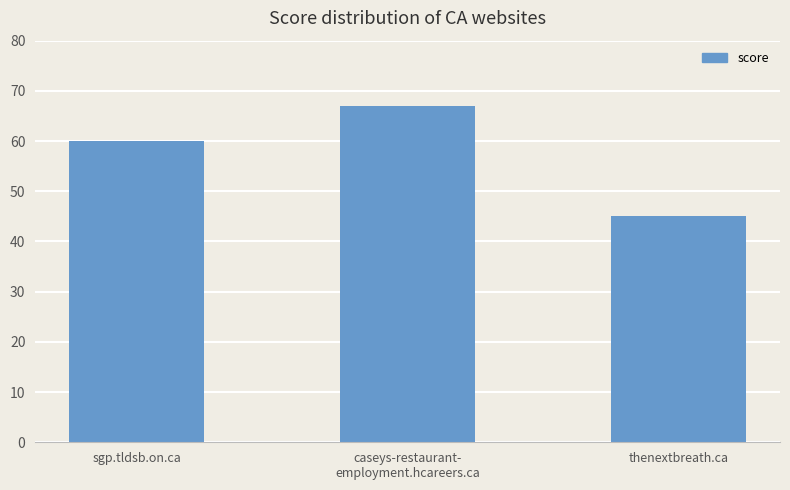

Is it true that the value at sgp.tldsb.on.ca is 87?

False